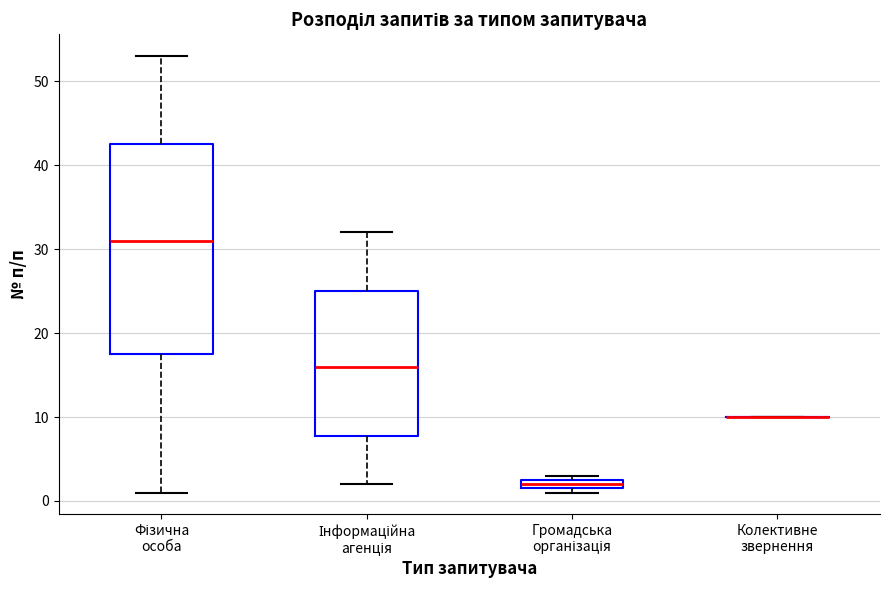

Which box is the tallest, from its lower edge to its upper edge?

Фізична особа